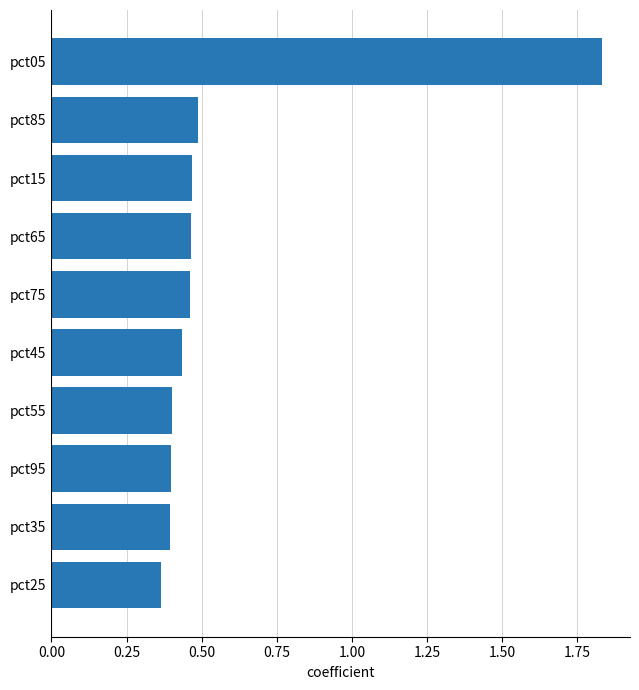

Are the bars grouped side by side (vs. stacked)?

No